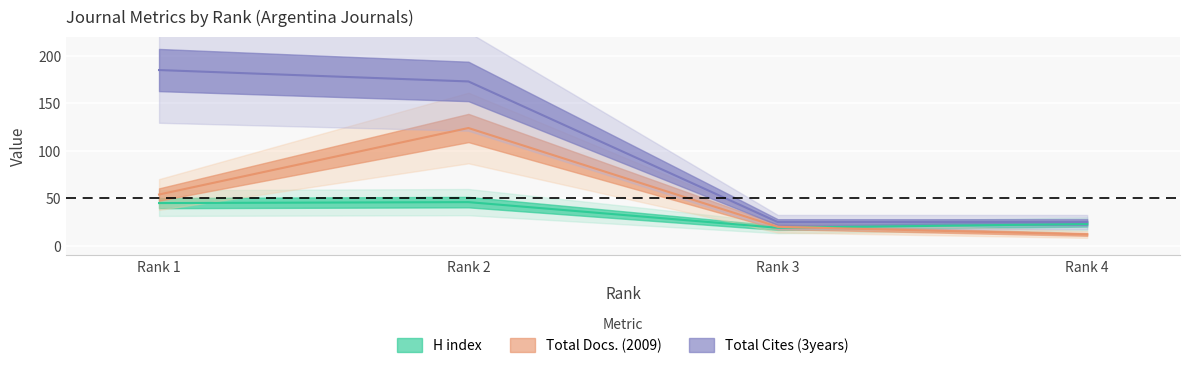

How many values in the Total Docs. (2009) series exceed 54?

1